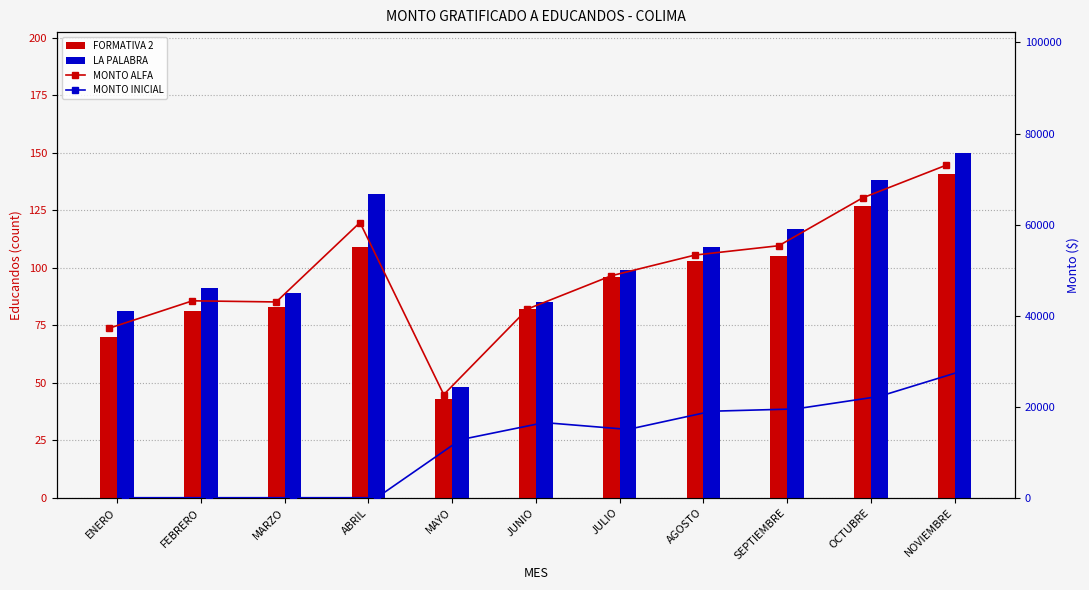

Is it true that MONTO INICIAL equals 0.0 at FEBRERO?

True